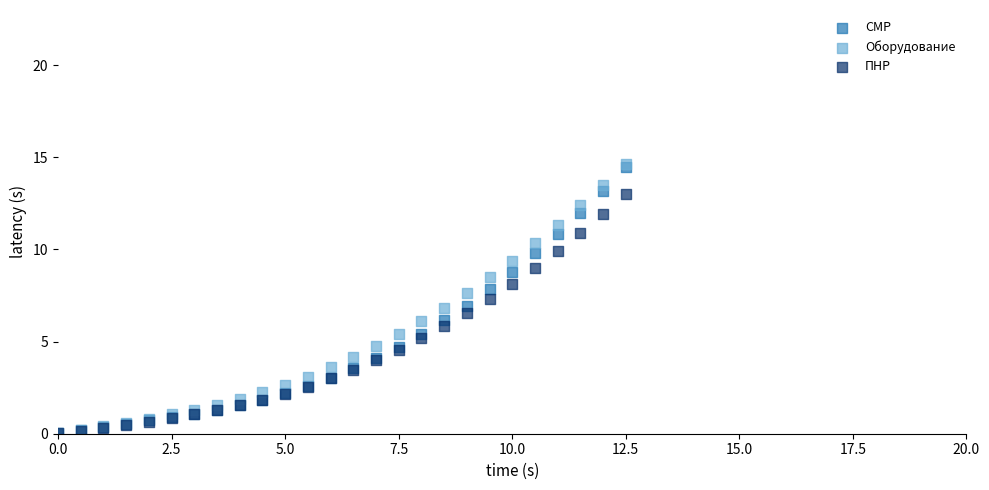

Which series has the widest spread of Y values?

Оборудование